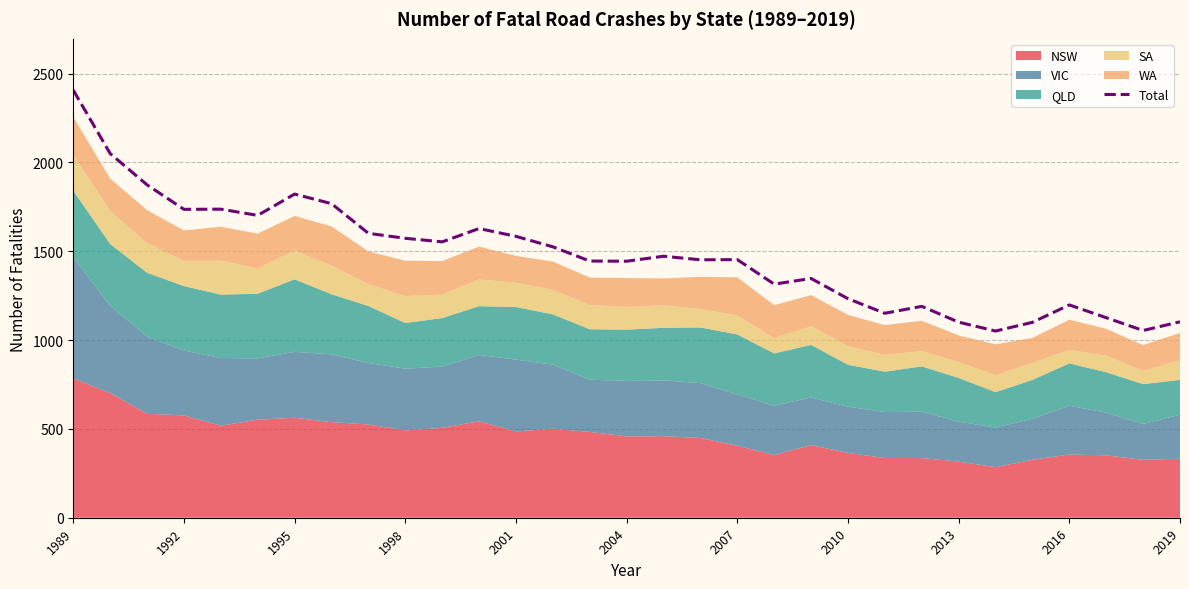

At which label does Total reach its peak?

1989